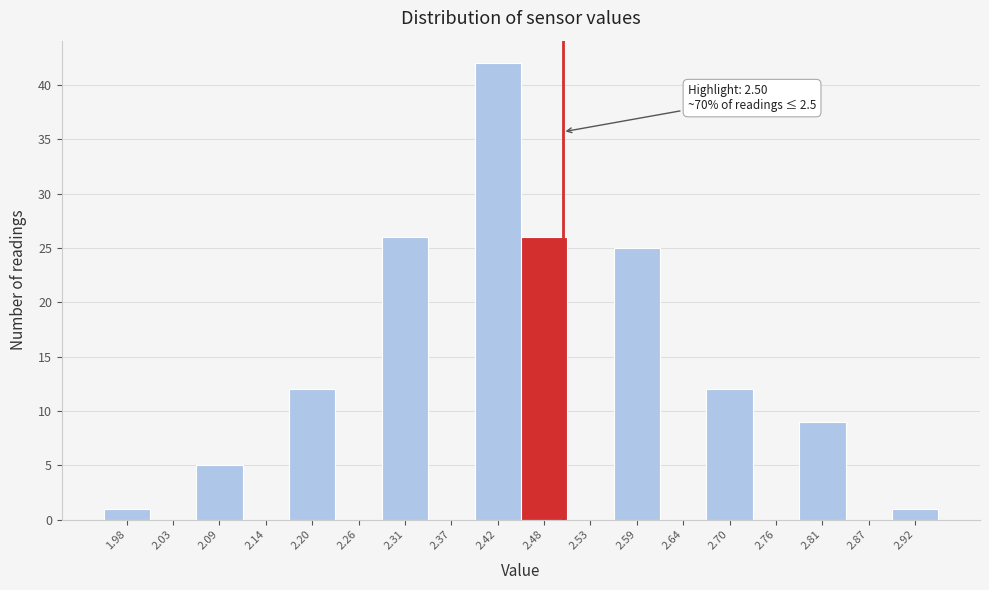

Over which range of the x-axis is the bar tallest?

2.39 to 2.45